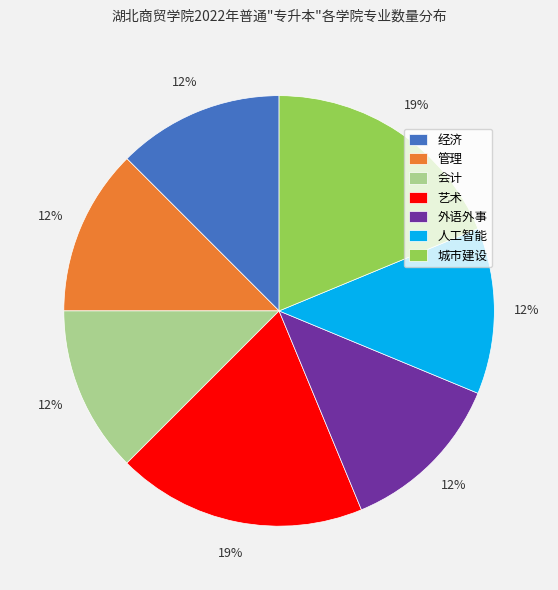

True or false: 管理 accounts for 12% of the total.

True